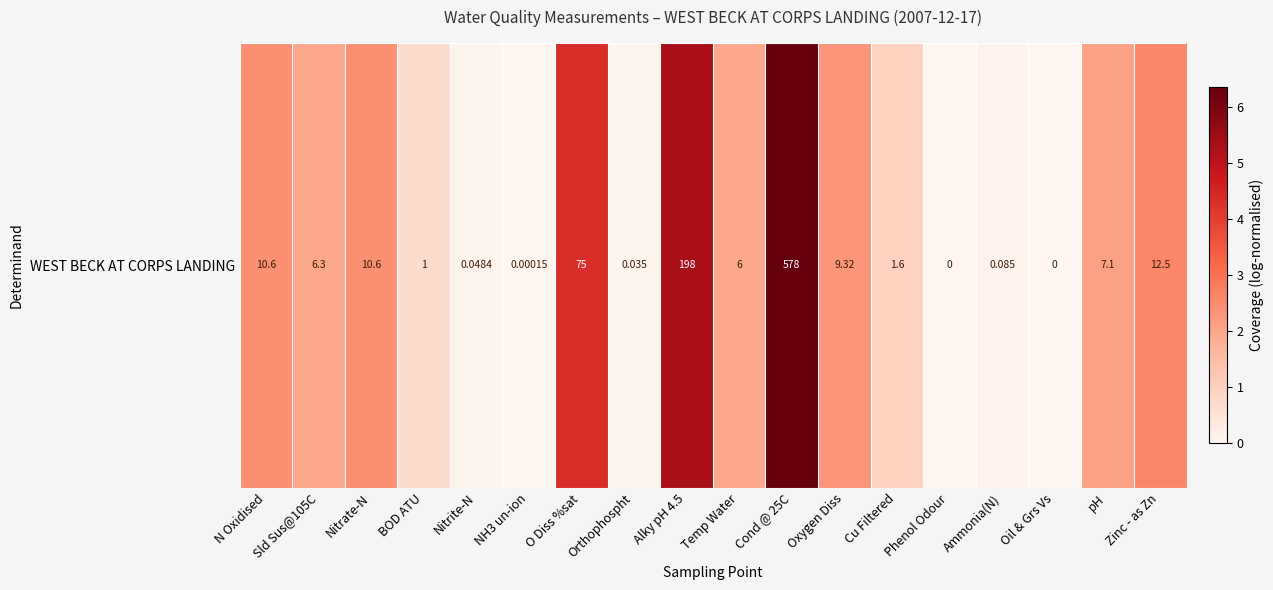

What is the difference between the second highest and minimum values?

5.3